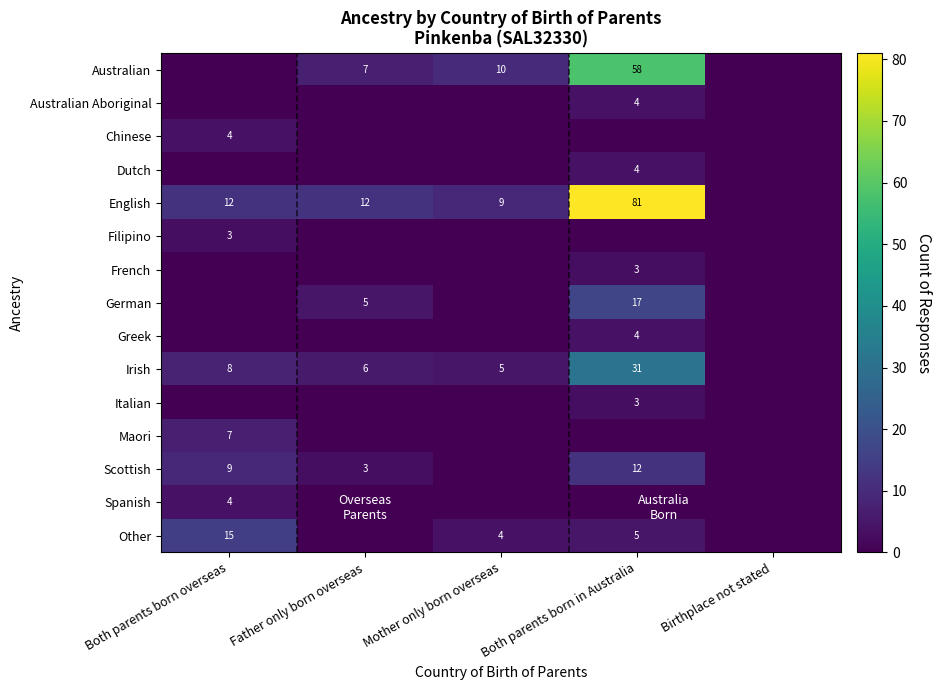

Count the number of categories in the chart.

5